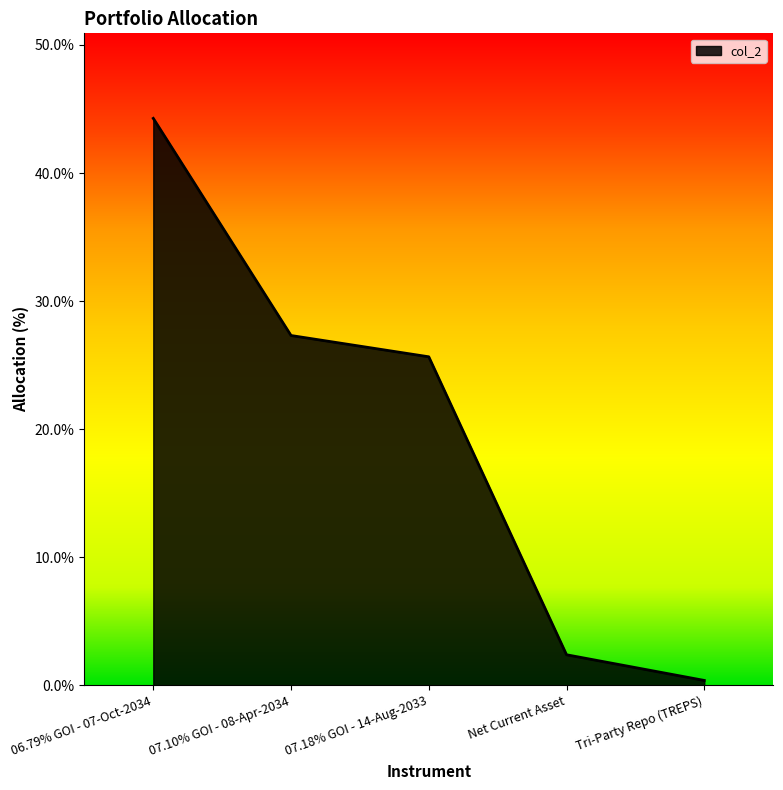

The value at Net Current Asset is 2.4. True or false?

True